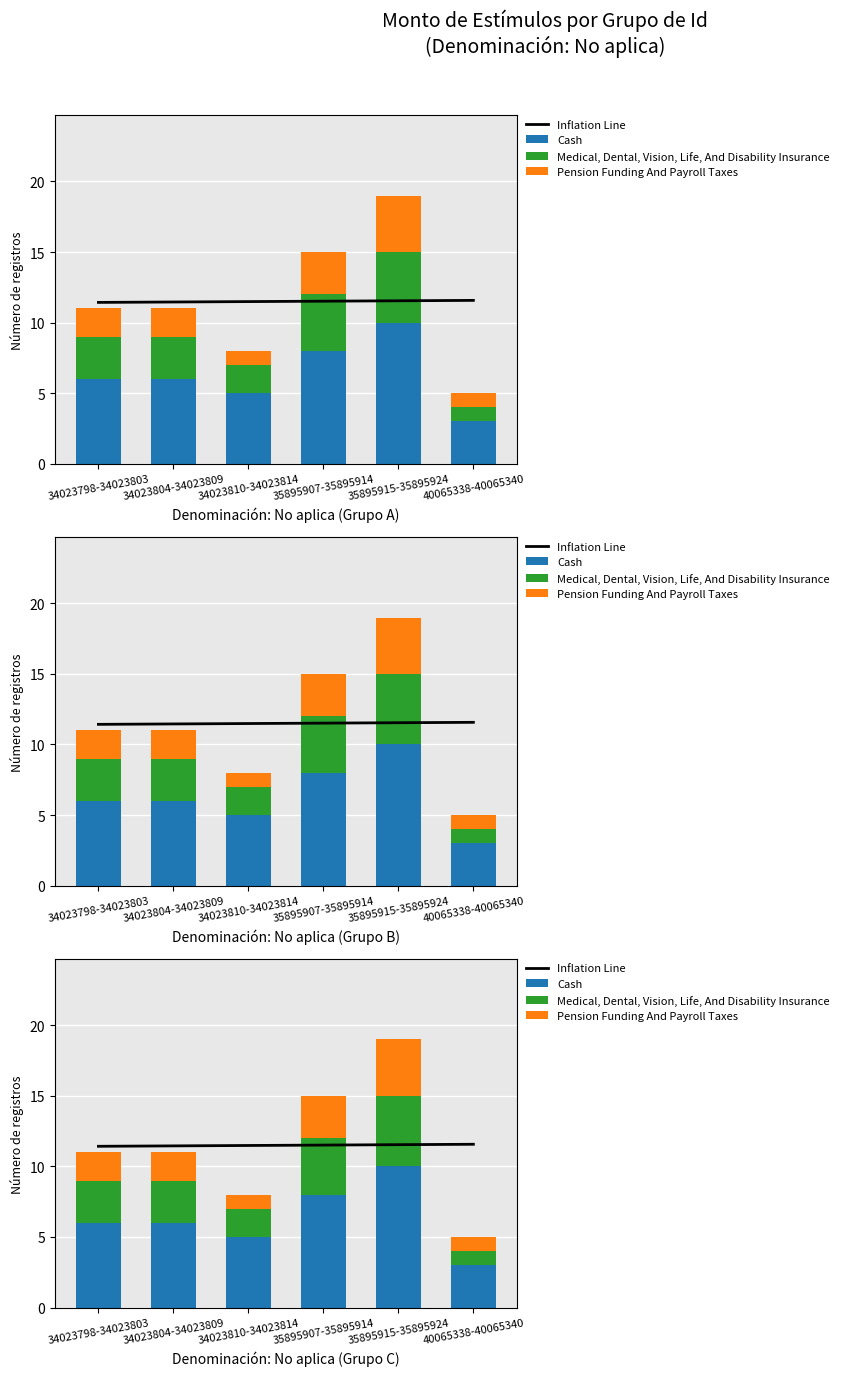

Reading left to right, extract all data points from this chart.

Inflation Line: 11.4	11.5	11.5	11.5	11.5	11.6
Cash: 6.0	6.0	5.0	8.0	10.0	3.0
Medical, Dental, Vision, Life, And Disability Insurance: 3.0	3.0	2.0	4.0	5.0	1.0
Pension Funding And Payroll Taxes: 2.0	2.0	1.0	3.0	4.0	1.0